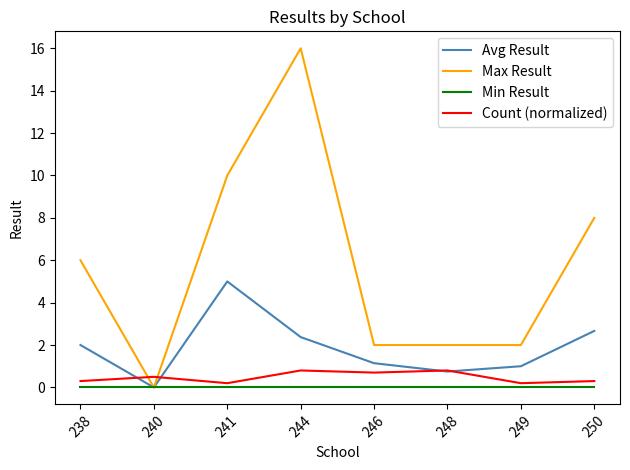

Reading left to right, list all the values displayed in this chart.

Avg Result: 238=2.0	240=0.0	241=5.0	244=2.4	246=1.1	248=0.8	249=1.0	250=2.7
Max Result: 238=6.0	240=0.0	241=10.0	244=16.0	246=2.0	248=2.0	249=2.0	250=8.0
Min Result: 238=0.0	240=0.0	241=0.0	244=0.0	246=0.0	248=0.0	249=0.0	250=0.0
Count (normalized): 238=0.3	240=0.5	241=0.2	244=0.8	246=0.7	248=0.8	249=0.2	250=0.3